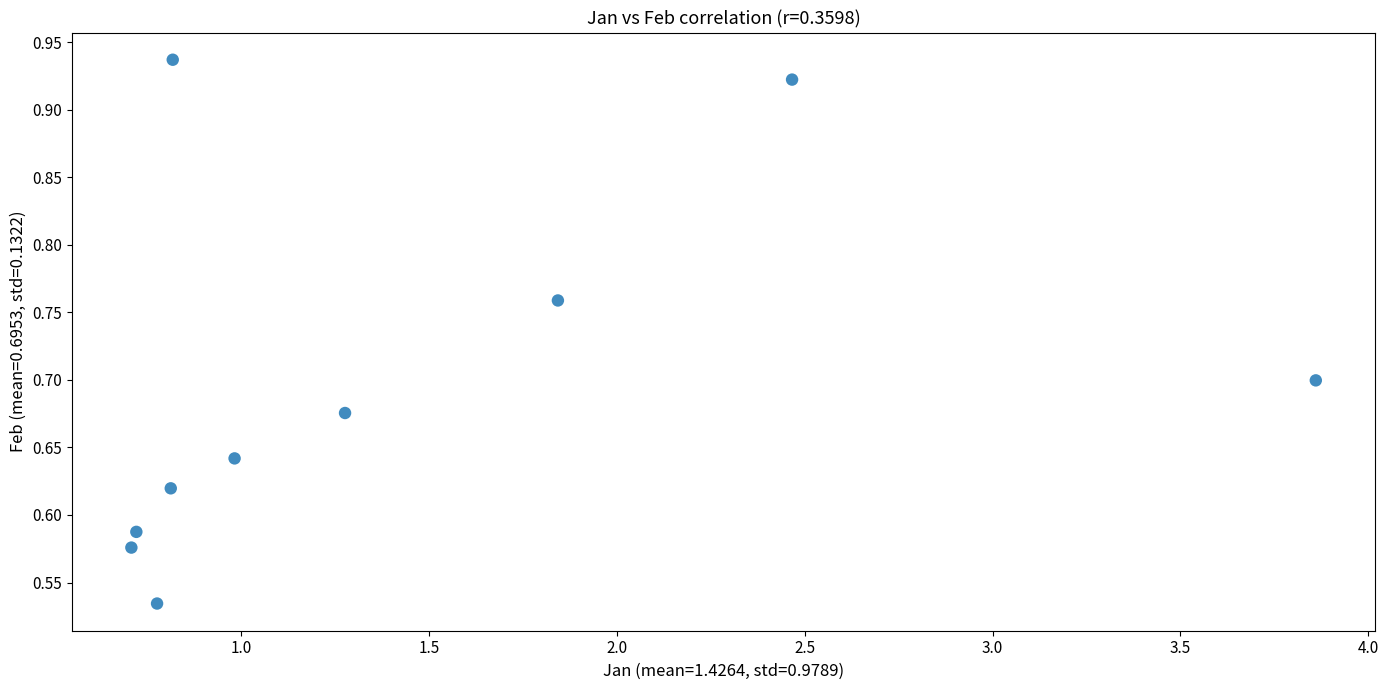

What is the range of Y values (max minus min)?

0.4